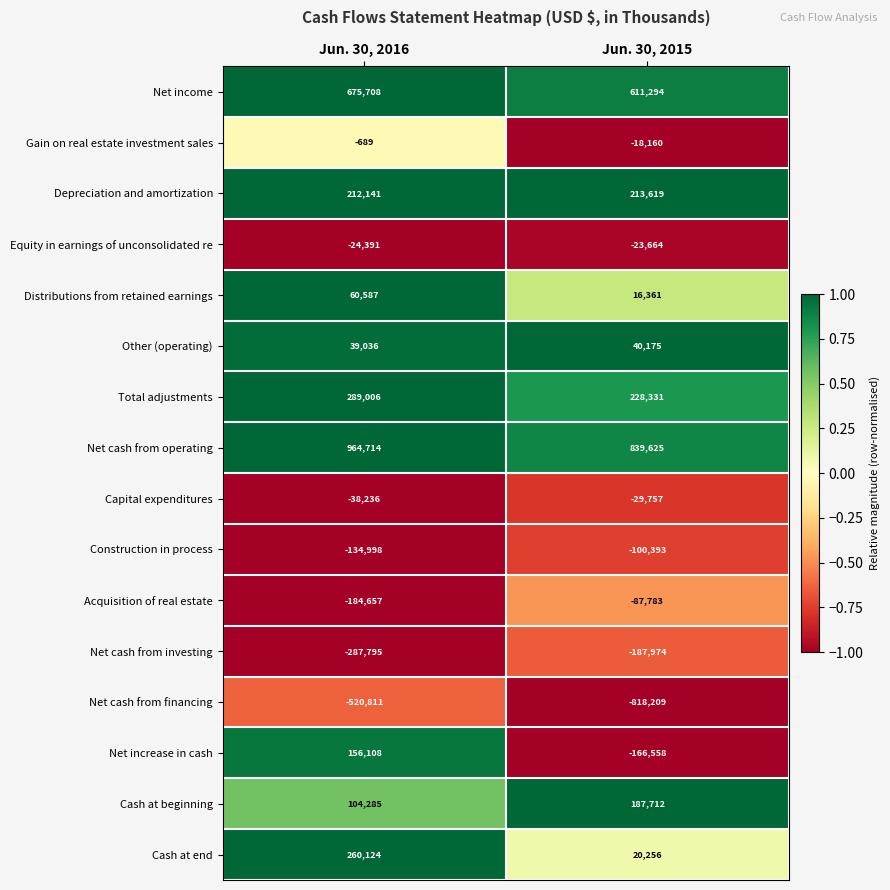

The Depreciation and amortization series shows 212141 at Jun. 30, 2016. True or false?

True